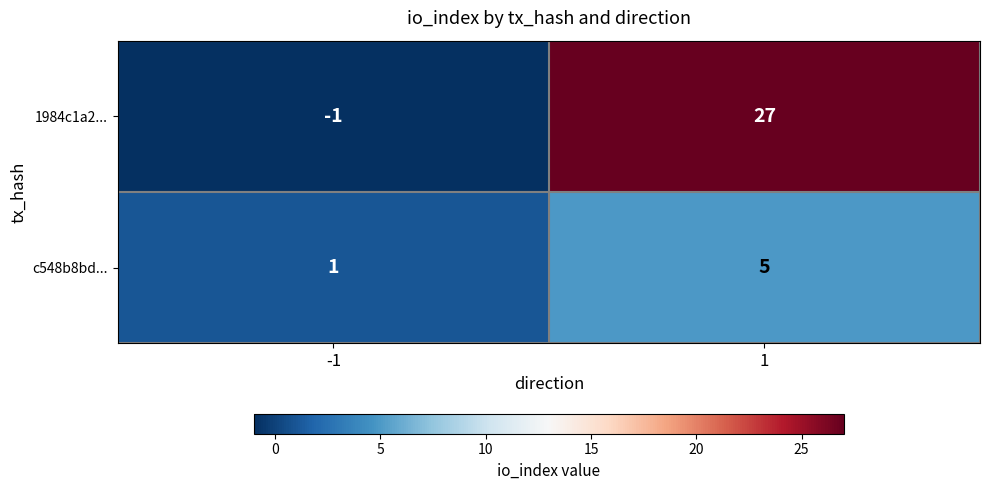

What is the spread (max minus min) of values at 1?

22